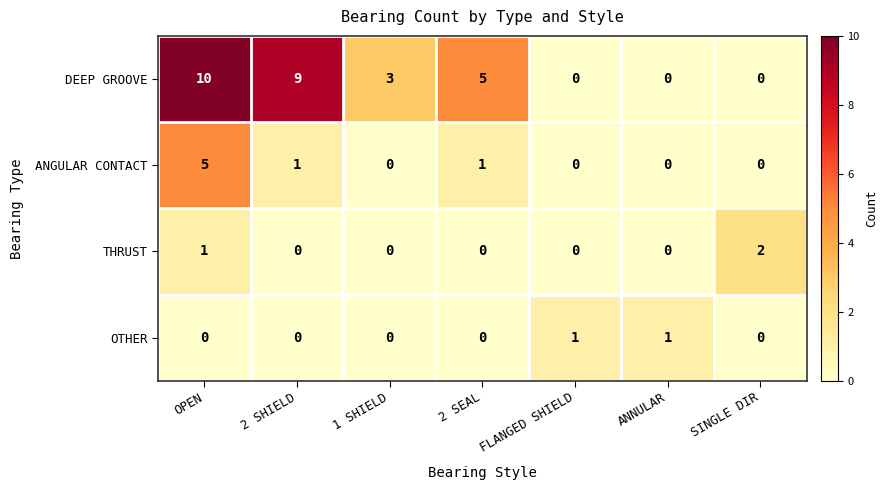

How many series are shown in this chart?

4